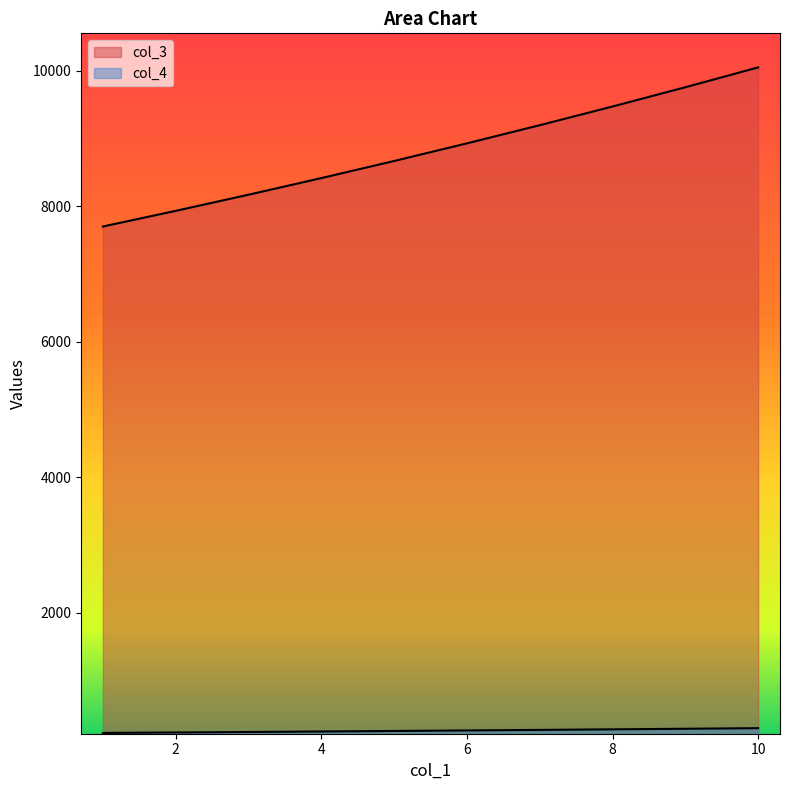

What is the sum of all col_4 values?

2648.2